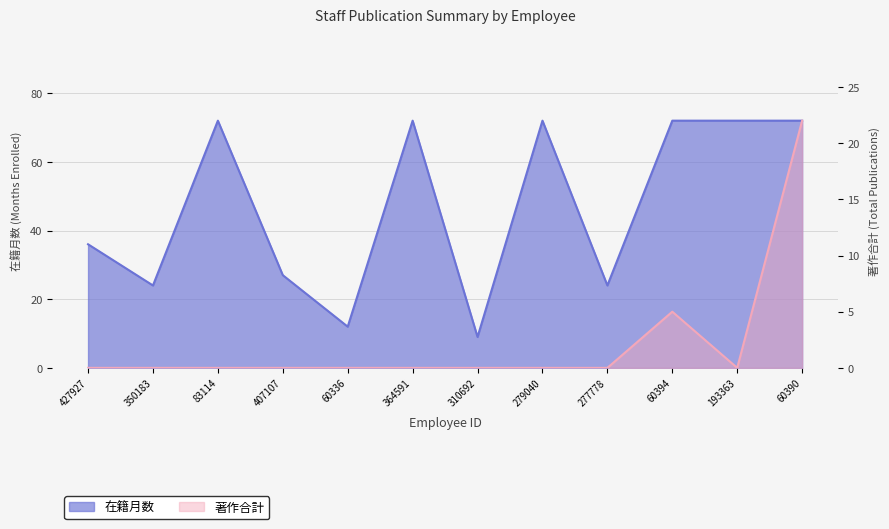

True or false: 在籍月数 and 著作合計 intersect in this chart.

False